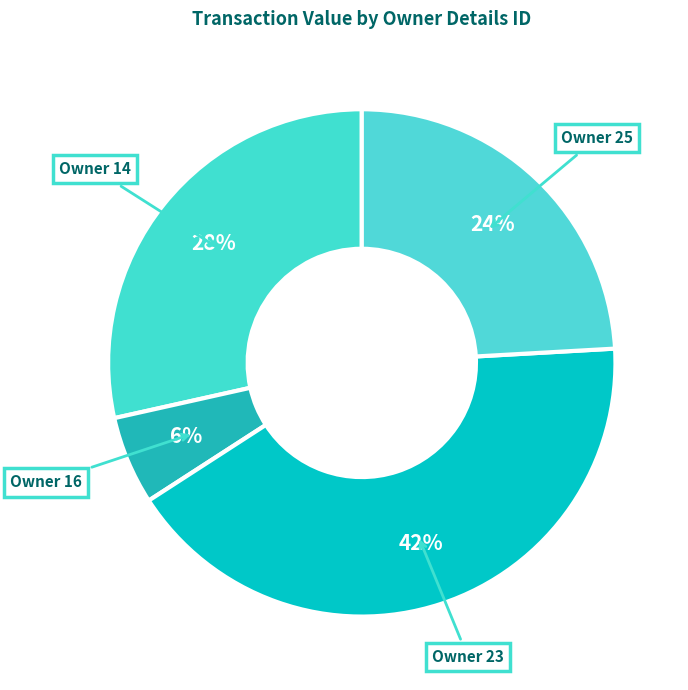

Which slice is the largest?

Owner 23